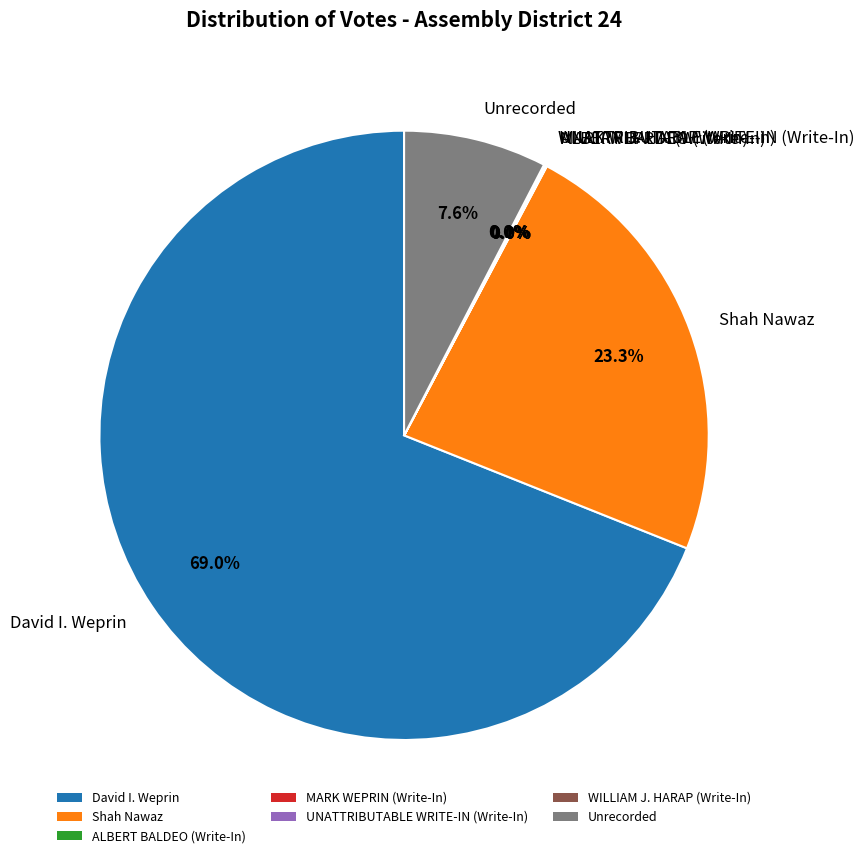

What is the ratio of the value at Shah Nawaz to the value at David I. Weprin?

0.3